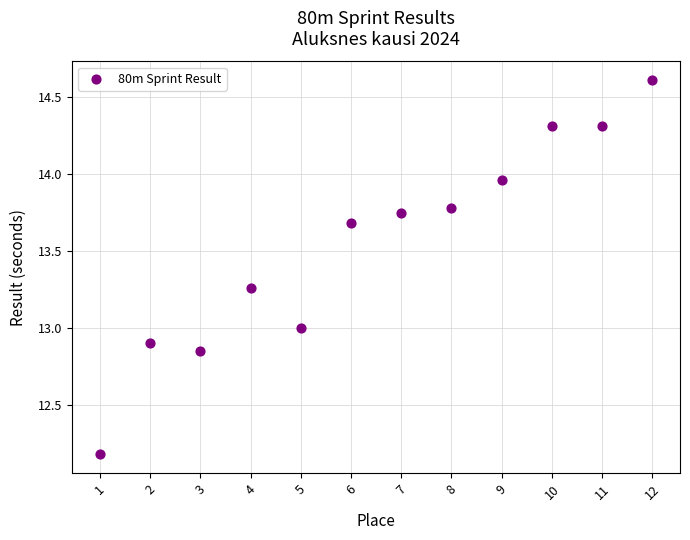

What is the range of X values (max minus min)?

11.0